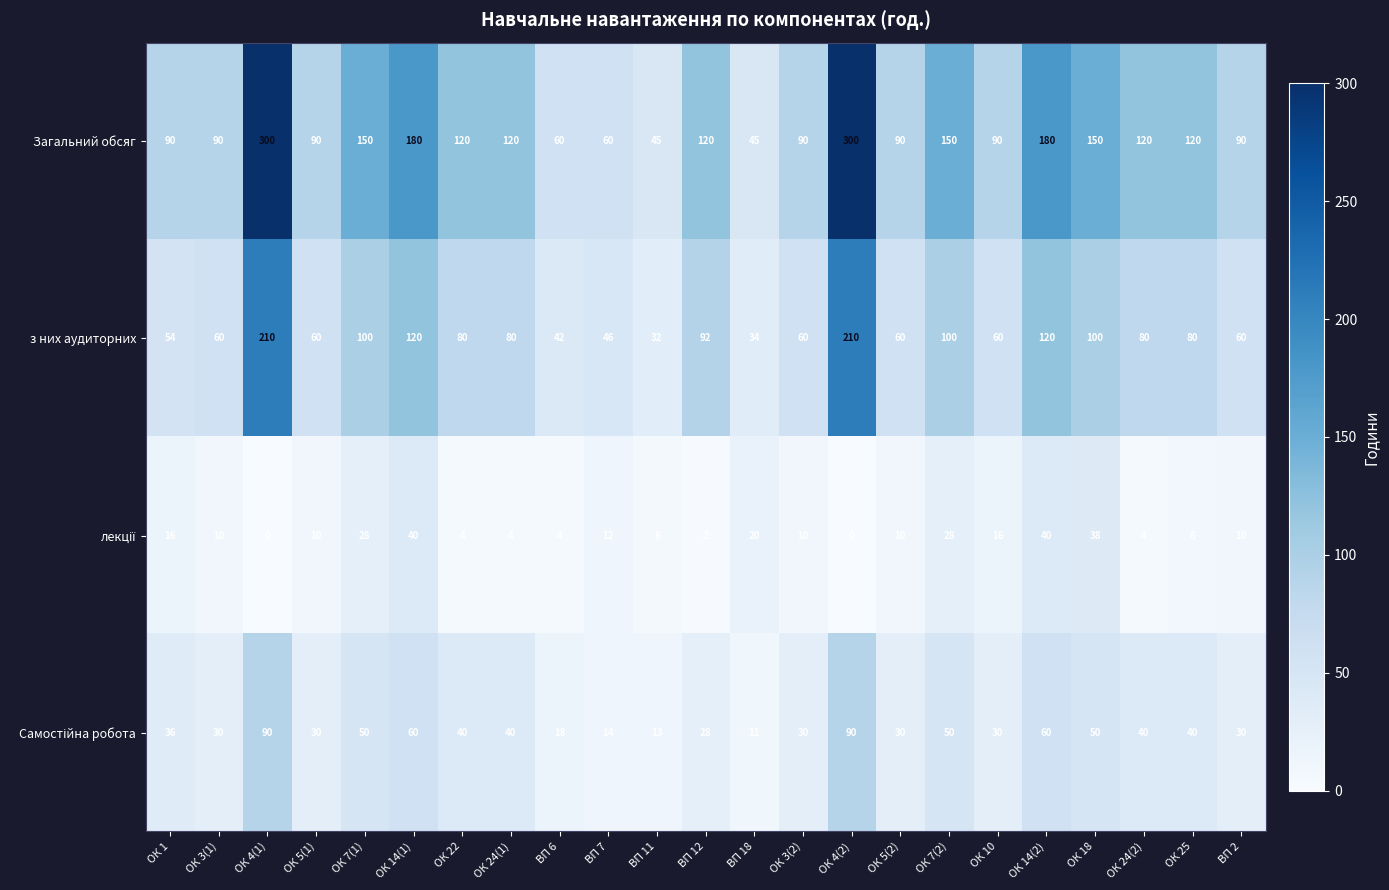

What is the difference between the Загальний обсяг values at ОК 5(2) and ОК 4(2)?

210